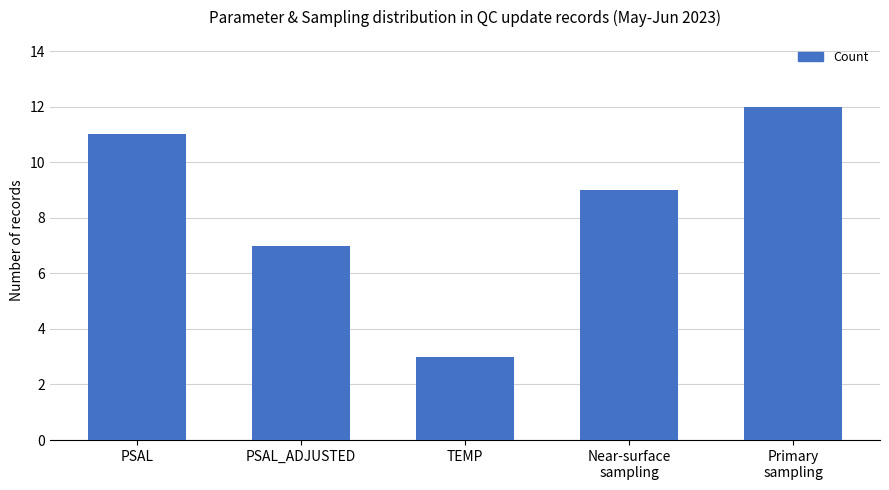

The value at PSAL_ADJUSTED is 7. True or false?

True